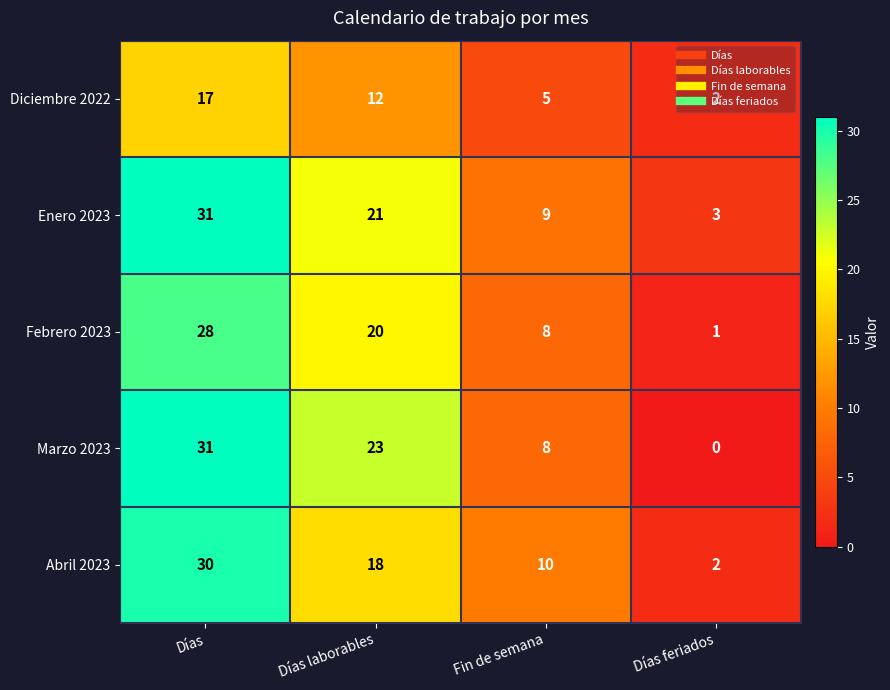

What is the sum of all Febrero 2023 values?

57